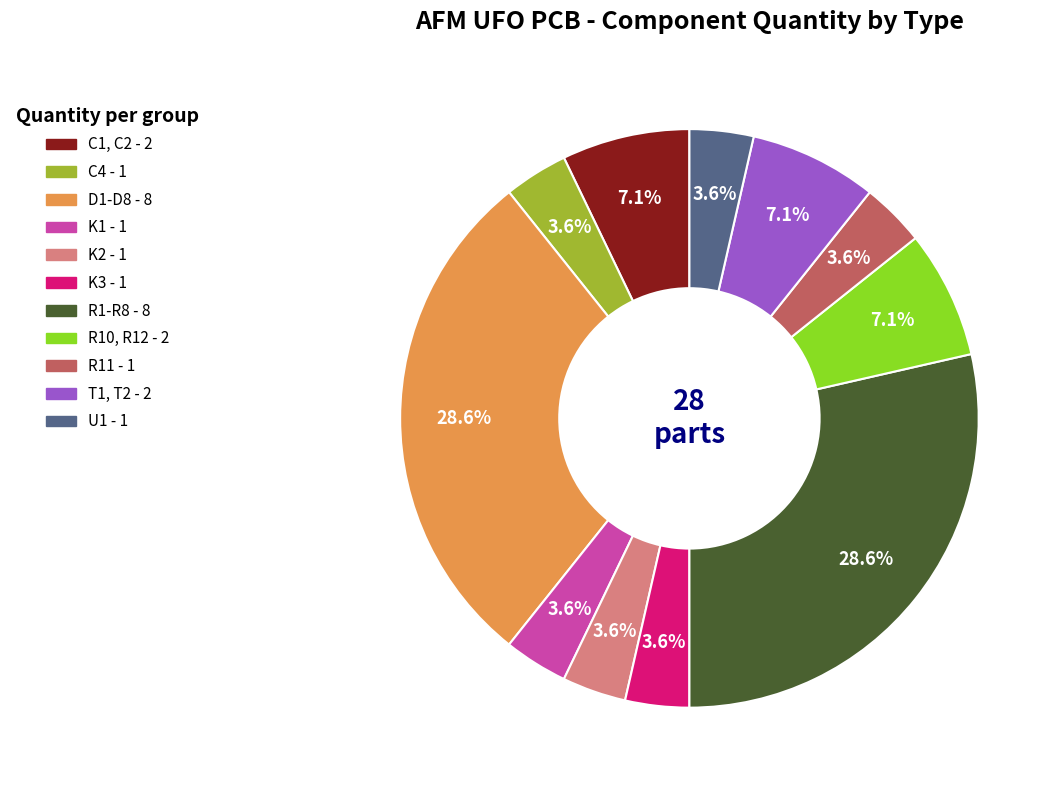

Approximately how many times larger is the value at R1-R8 compared to C1, C2?

4.0